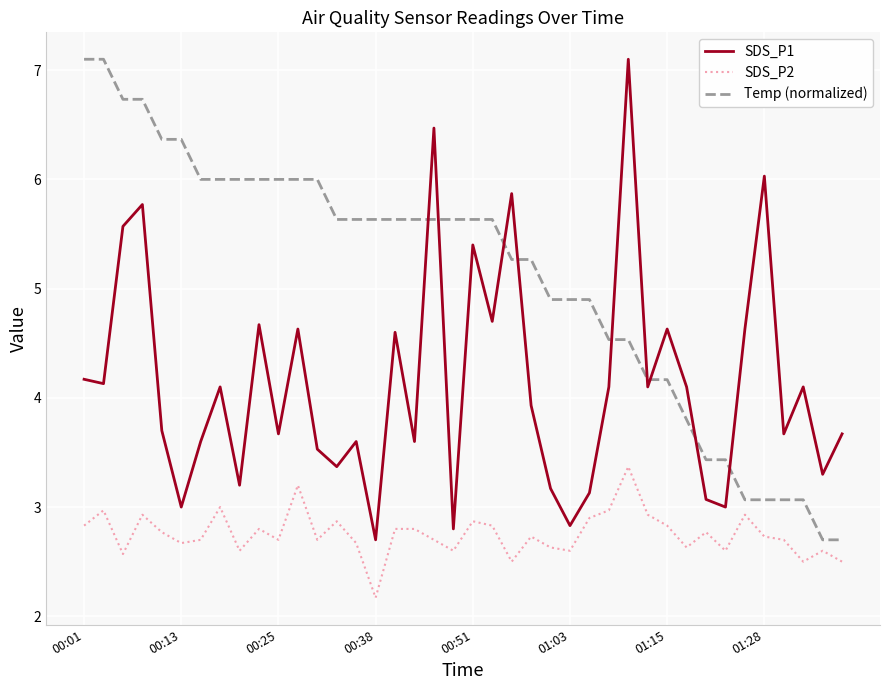

True or false: SDS_P2 and SDS_P1 intersect in this chart.

False